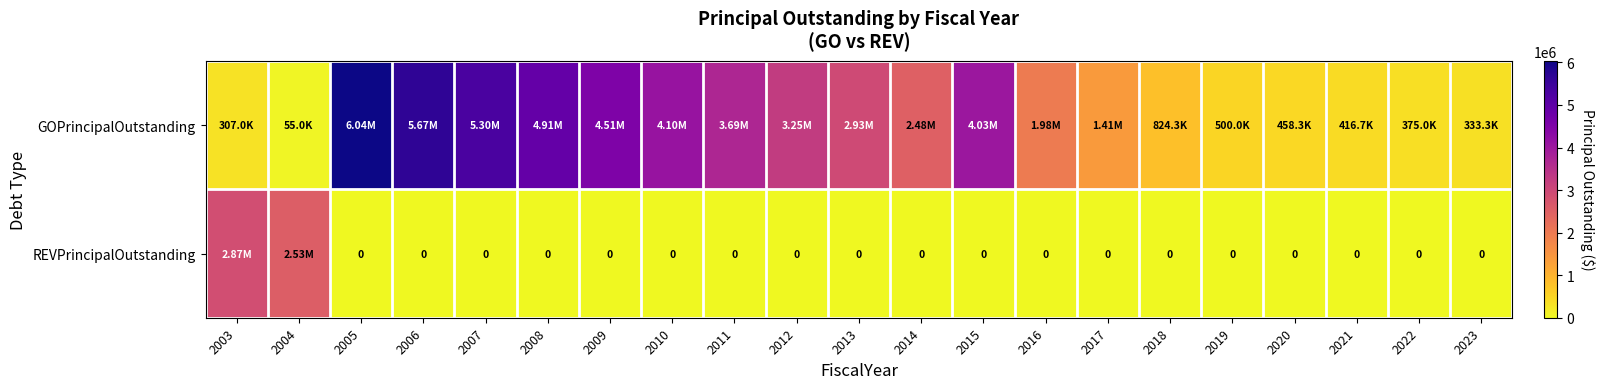

Which series has the largest total across all categories?

GOPrincipalOutstanding